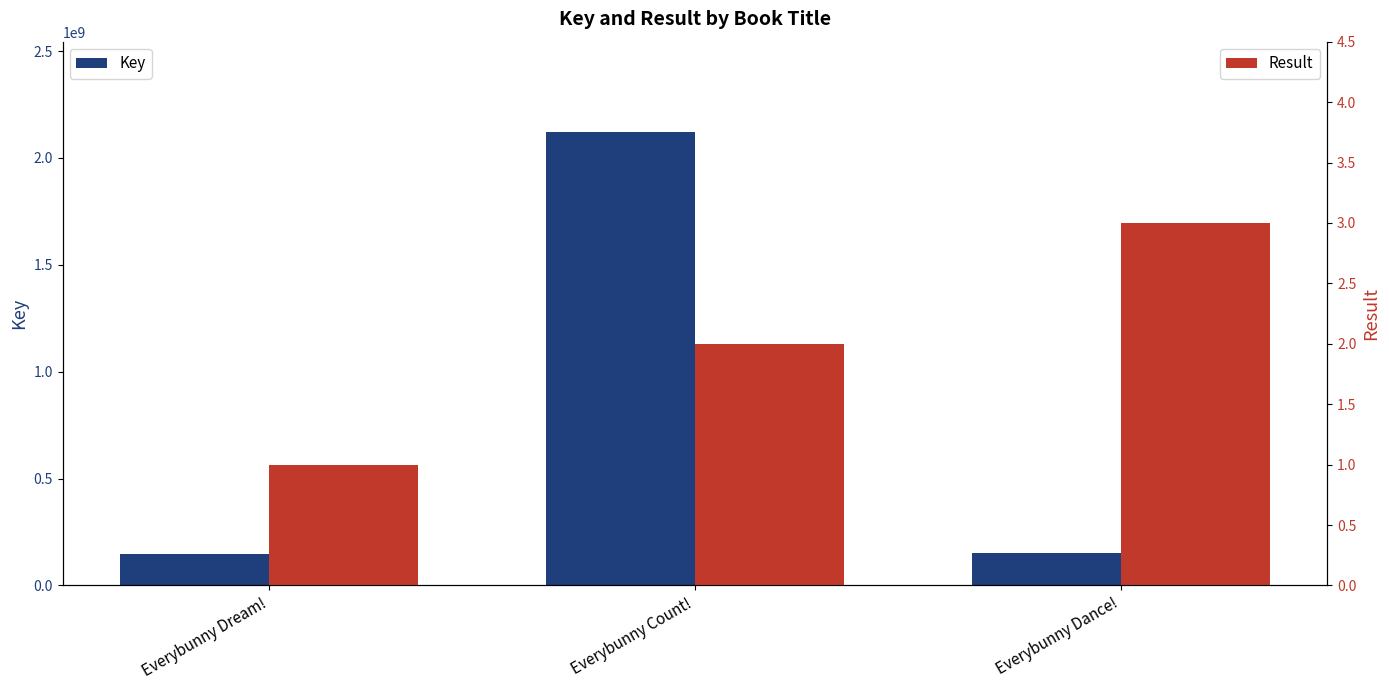

The value of Result at Everybunny Count! is 2. True or false?

True